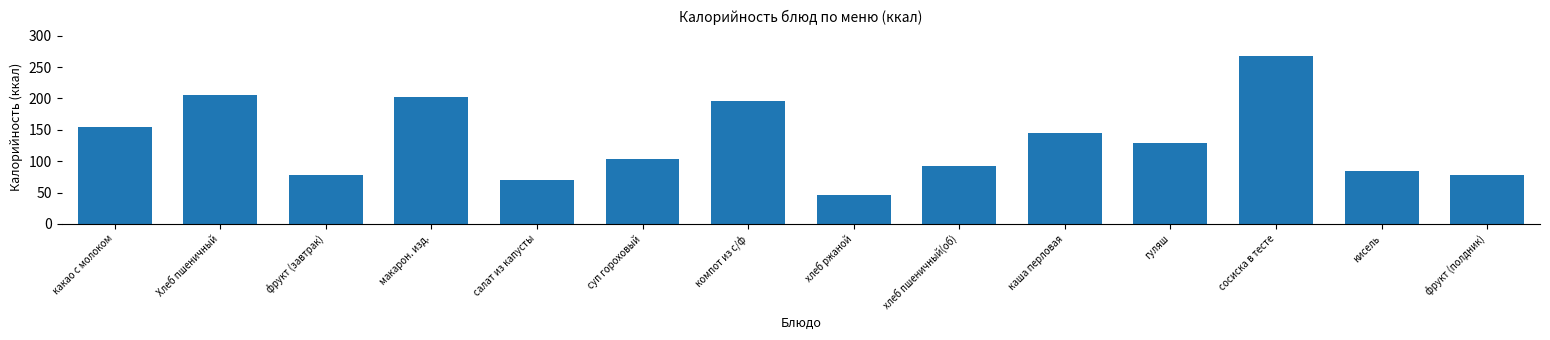

Reading left to right, what are all the values shown in this chart?

какао с молоком=155.2	Хлеб пшеничный=206.0	фрукт (завтрак)=78.3	макарон. изд.=202.0	салат из капусты=70.4	суп гороховый=104.0	компот из с/ф=196.4	хлеб ржаной=46.8	хлеб пшеничный(об)=92.0	каша перловая=145.0	гуляш=129.0	сосиска в тесте=268.0	кисель=85.0	фрукт (полдник)=78.3